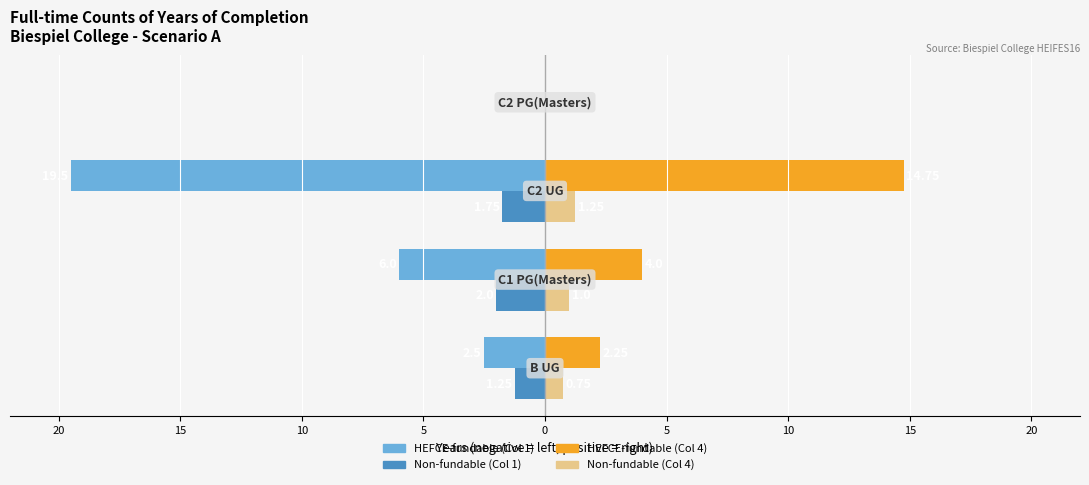

What is the value of the HEFCE-fundable (Col 1) bar at the 2nd from the left?

-6.0